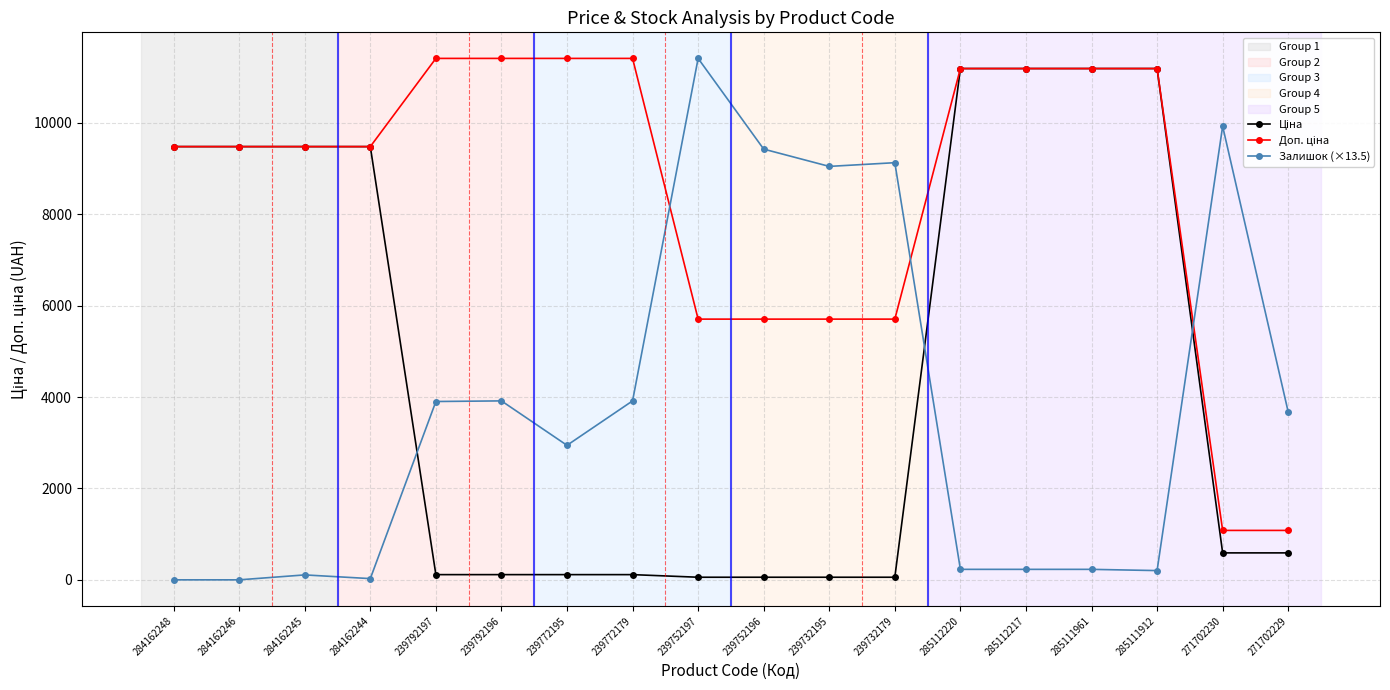

What is the label of the 6th point from the left?

239792196